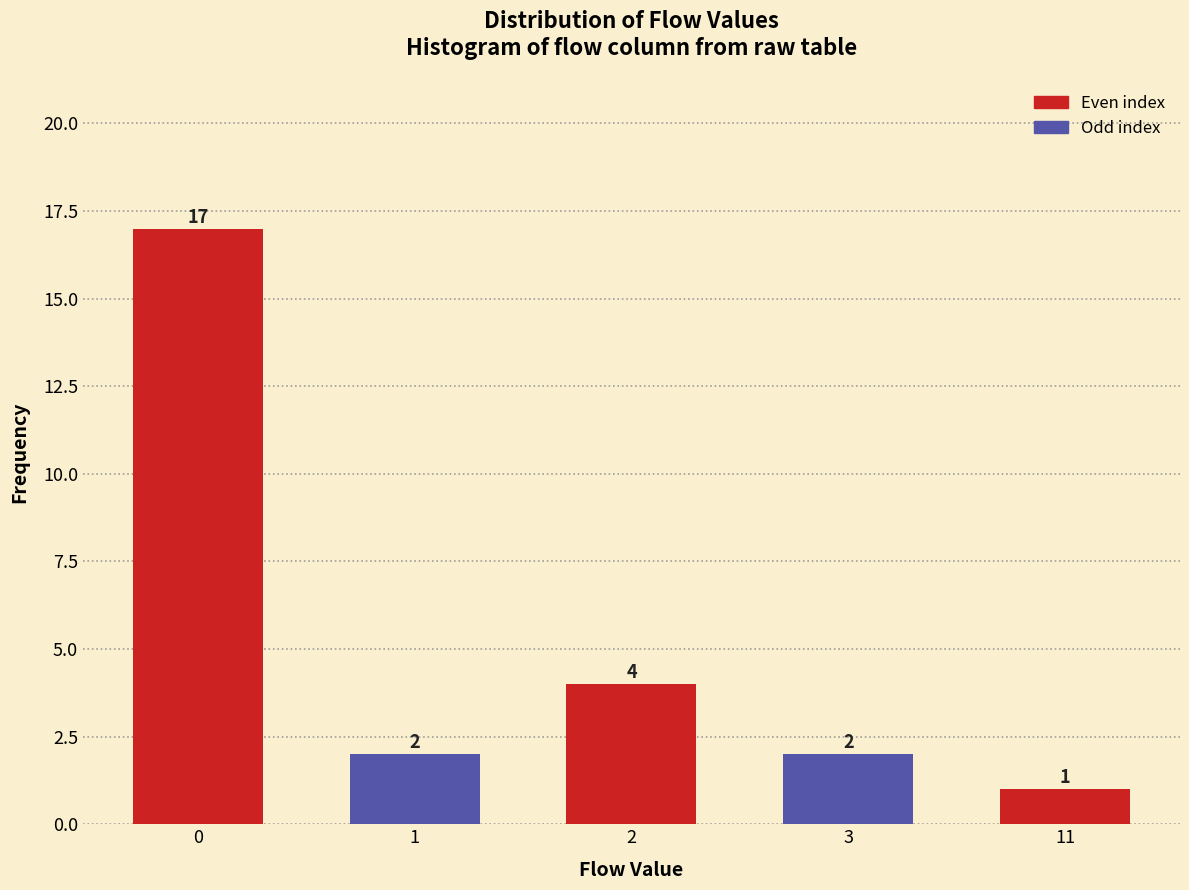

Reading left to right, extract all data points from this chart.

0=17	1=2	2=4	3=2	11=1